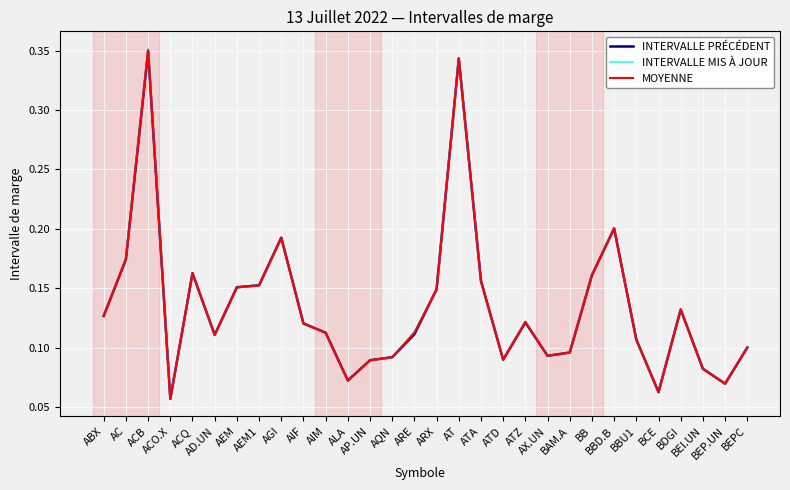

The INTERVALLE PRÉCÉDENT series shows 0.2 at BEPC. True or false?

False